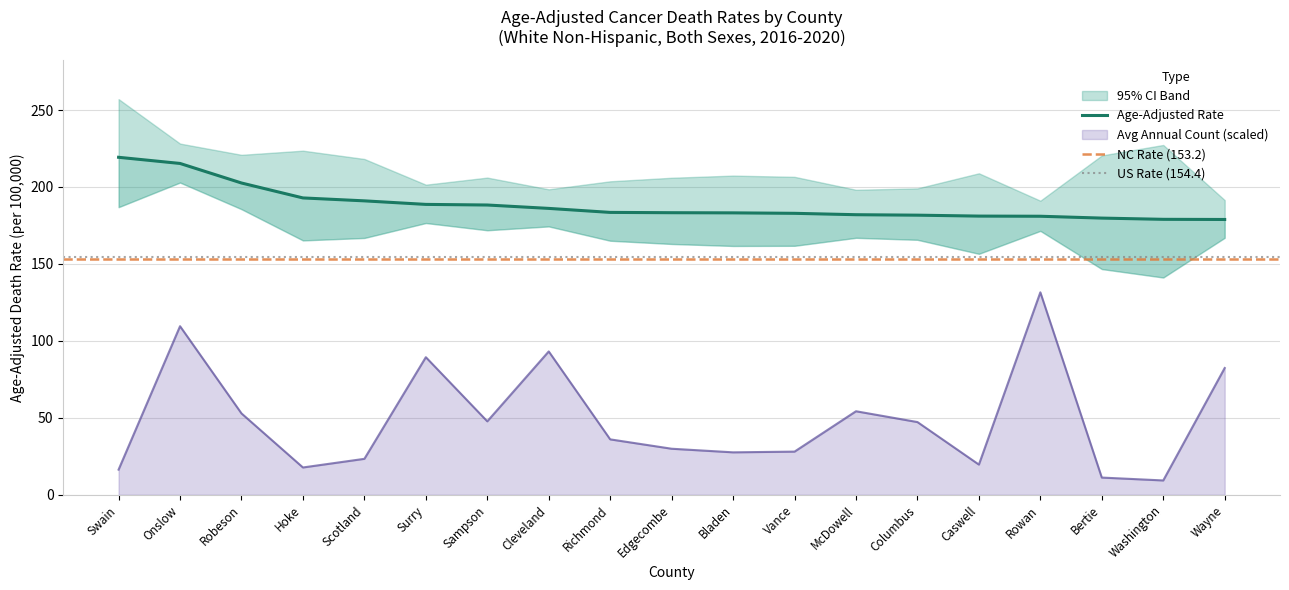

Reading right to left, list all the values displayed in this chart.

Age-Adjusted Rate: 178.9	179.0	179.8	181.0	181.1	181.7	182.0	182.9	183.2	183.3	183.5	186.1	188.3	188.7	191.0	192.9	202.6	215.3	219.3
Average Annual Count: 82.4	9.4	11.2	131.6	19.7	47.3	54.3	28.1	27.6	30.0	36.1	93.2	47.8	89.4	23.4	17.8	52.9	109.6	16.4